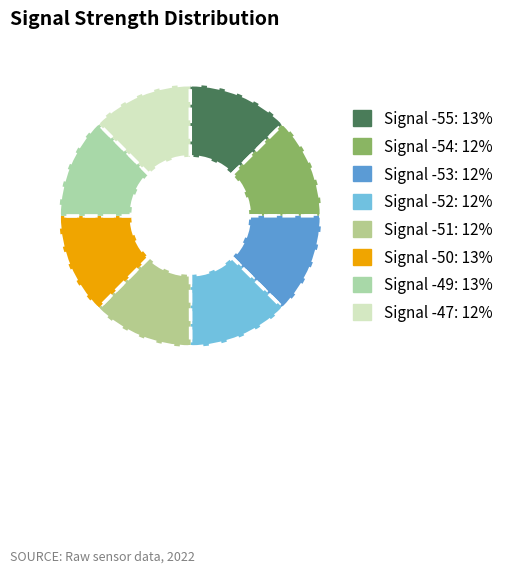

How many slices are in this pie chart?

8